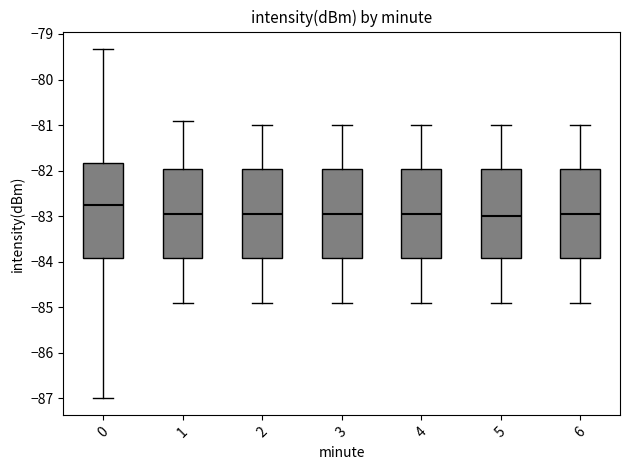

Reading left to right, read every box against the y-axis: the position of its median line, the range the box covers, and the ends of its whiskers. The values are not printed on the chart, so give them approximately, as read against the axis.

0: median -82.7, box -83.9 to -81.8, whiskers -87.0 to -79.3
1: median -82.9, box -83.9 to -82.0, whiskers -84.9 to -80.9
2: median -82.9, box -83.9 to -82.0, whiskers -84.9 to -81.0
3: median -82.9, box -83.9 to -82.0, whiskers -84.9 to -81.0
4: median -82.9, box -83.9 to -82.0, whiskers -84.9 to -81.0
5: median -83.0, box -83.9 to -82.0, whiskers -84.9 to -81.0
6: median -82.9, box -83.9 to -82.0, whiskers -84.9 to -81.0